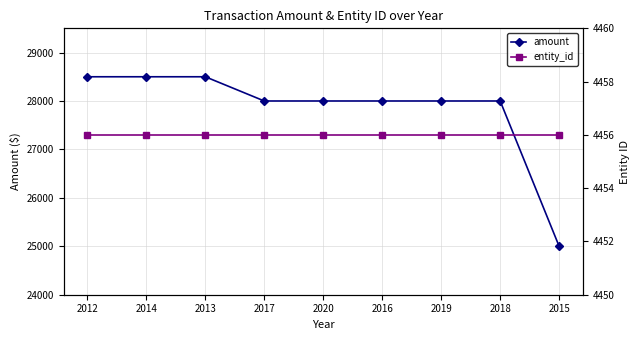

What position from the right is 2014?

8